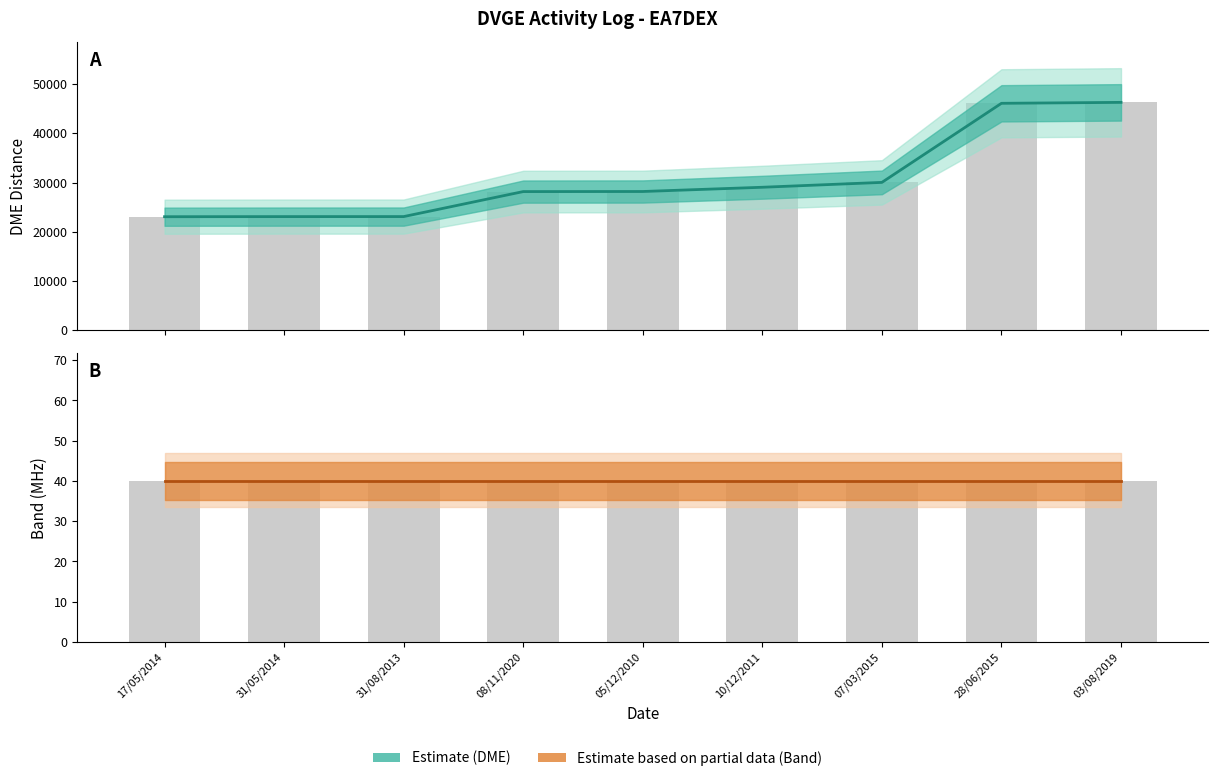

Reading right to left, transcribe all the data shown in this chart.

46262	46072	30028	29041	28180	28164	23092	23088	23066